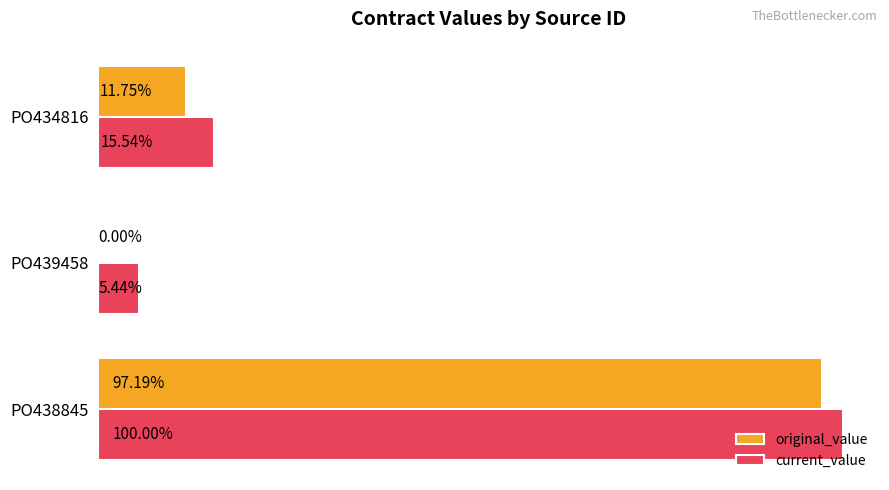

What is the maximum value for current_value?

158659.2